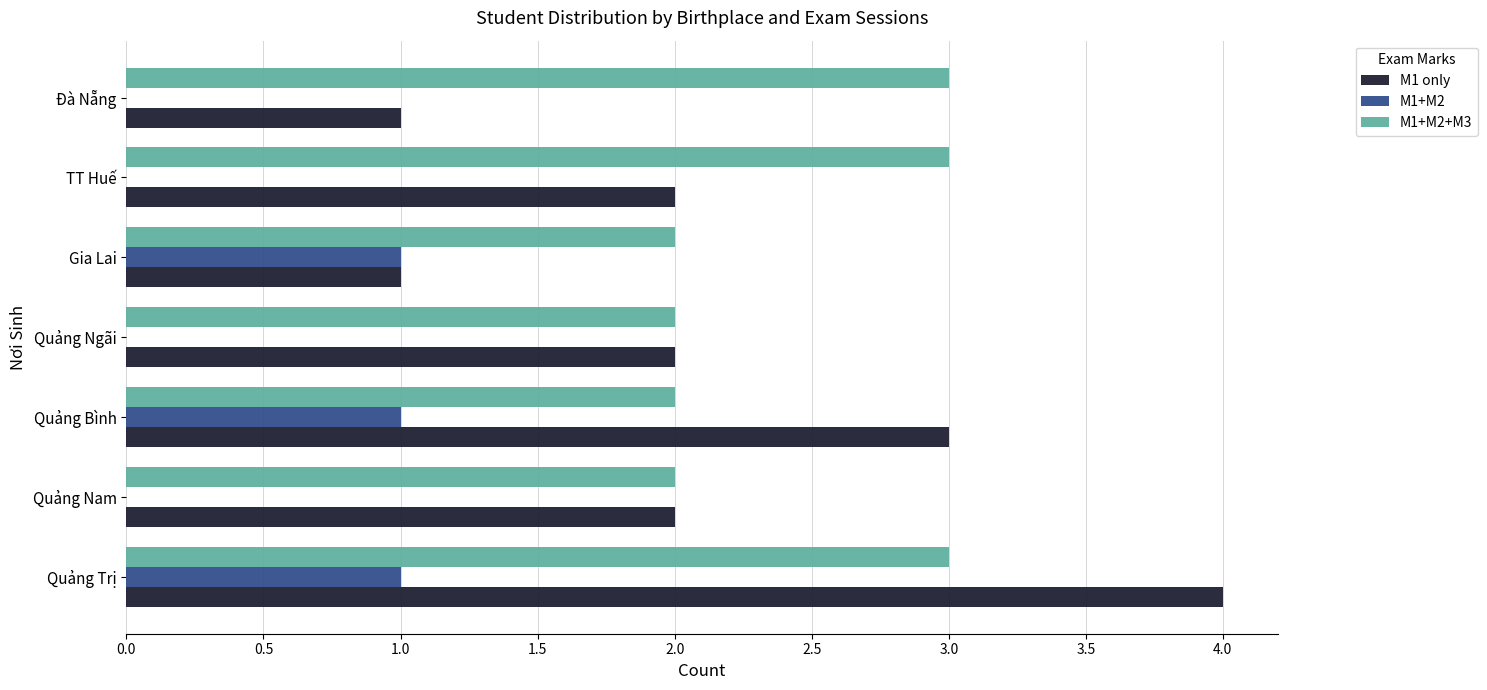

Which series has the largest range (max minus min)?

M1 only